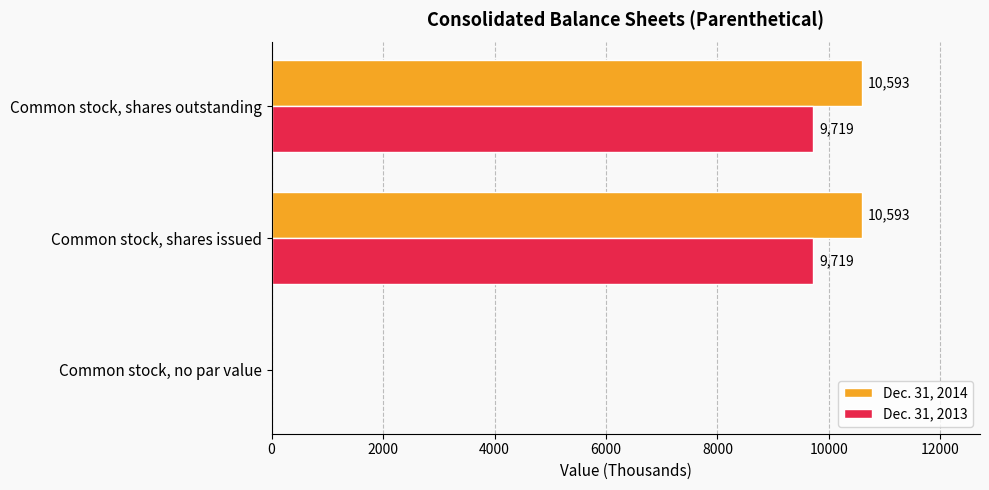

Between Common stock, no par value and Common stock, shares issued, which series saw the biggest shift?

Dec. 31, 2014